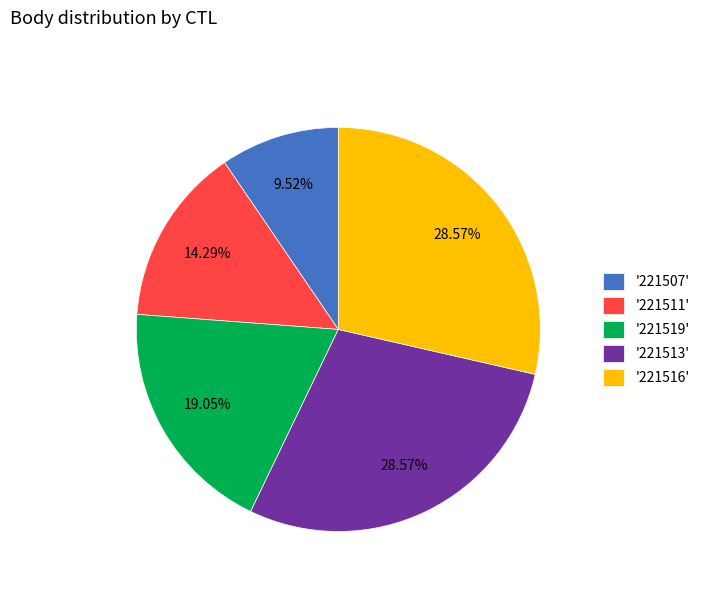

Is the sum of '221507' and '221511' greater than half?

No